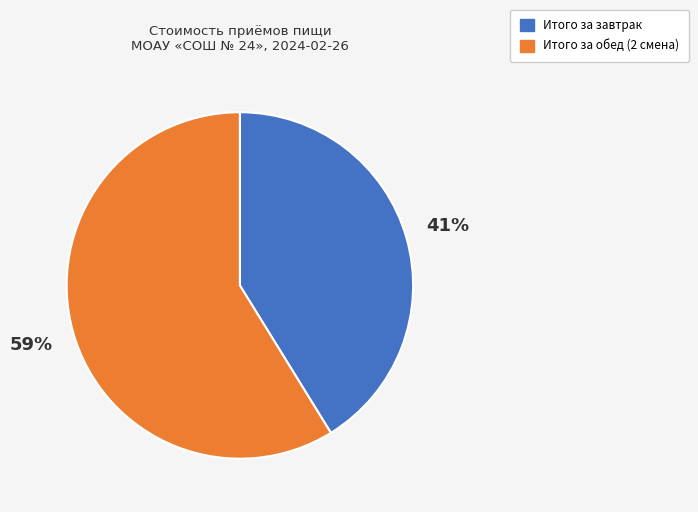

How many slices are in this pie chart?

2